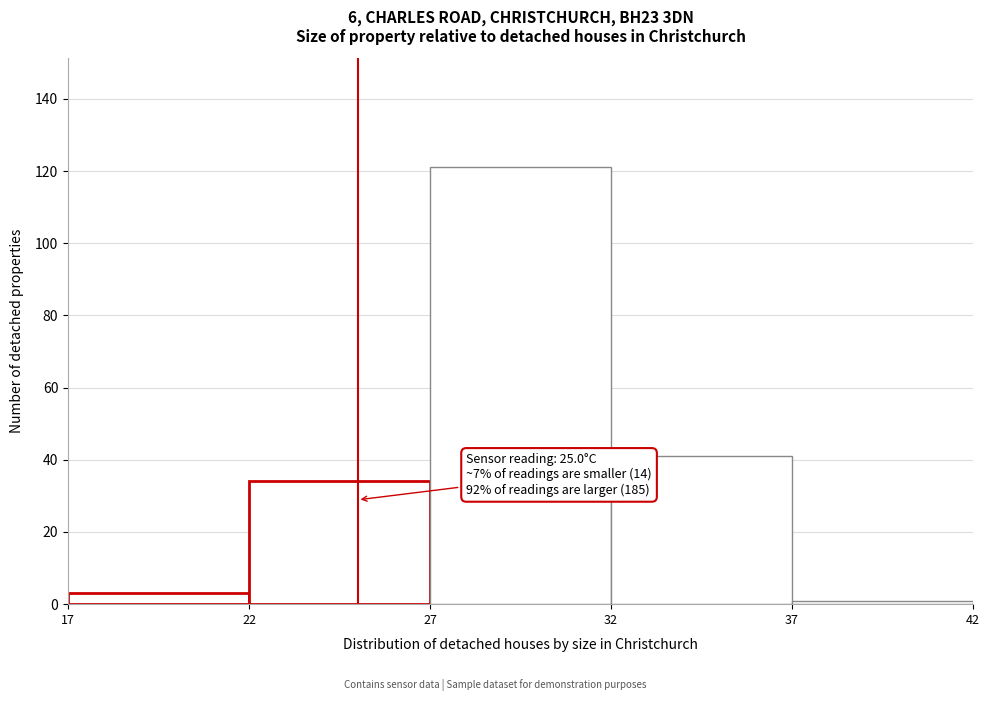

Over which range of the x-axis is the bar tallest?

27 to 32